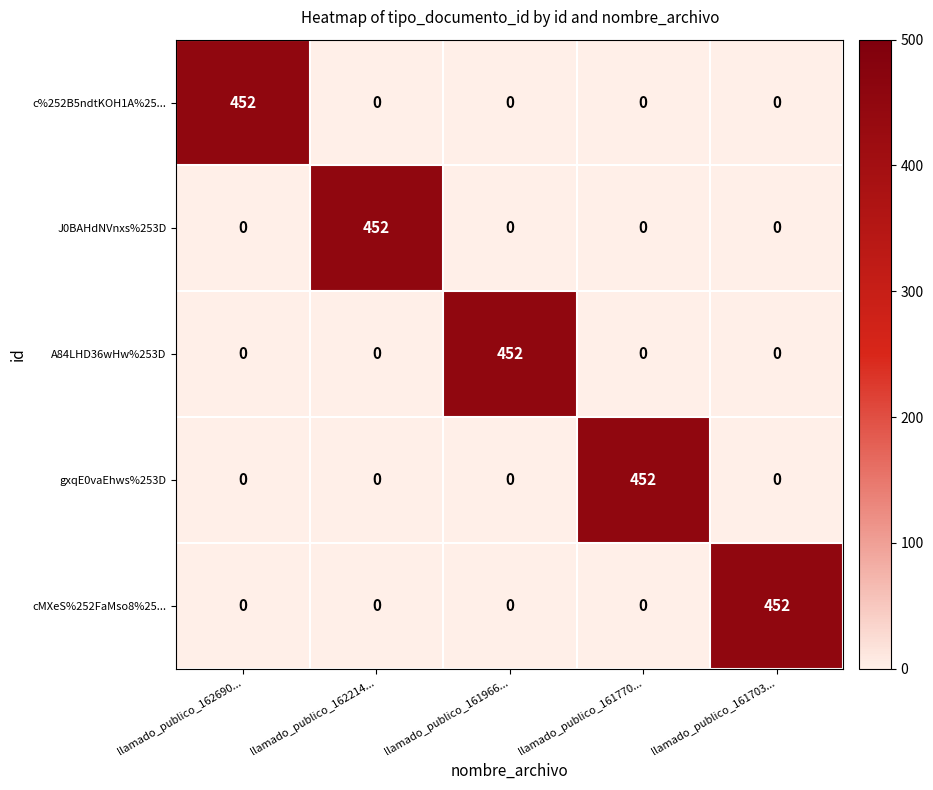

How many distinct data groups are displayed?

5